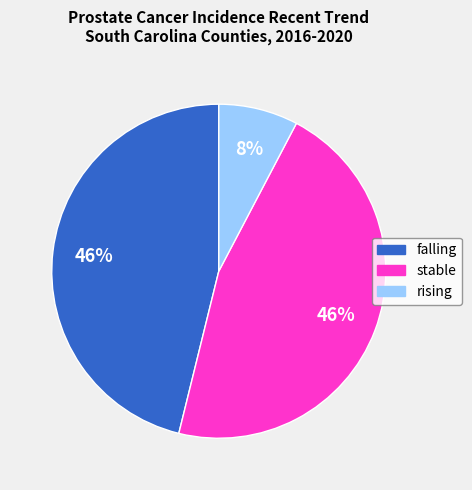

To the nearest percent, what portion does rising represent?

8%